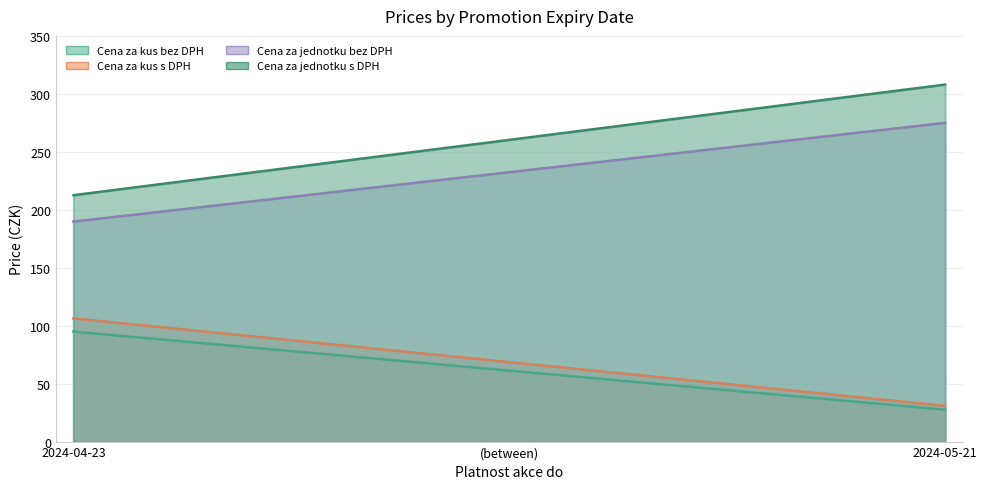

What is the label of the 1st point from the right?

2024-05-21